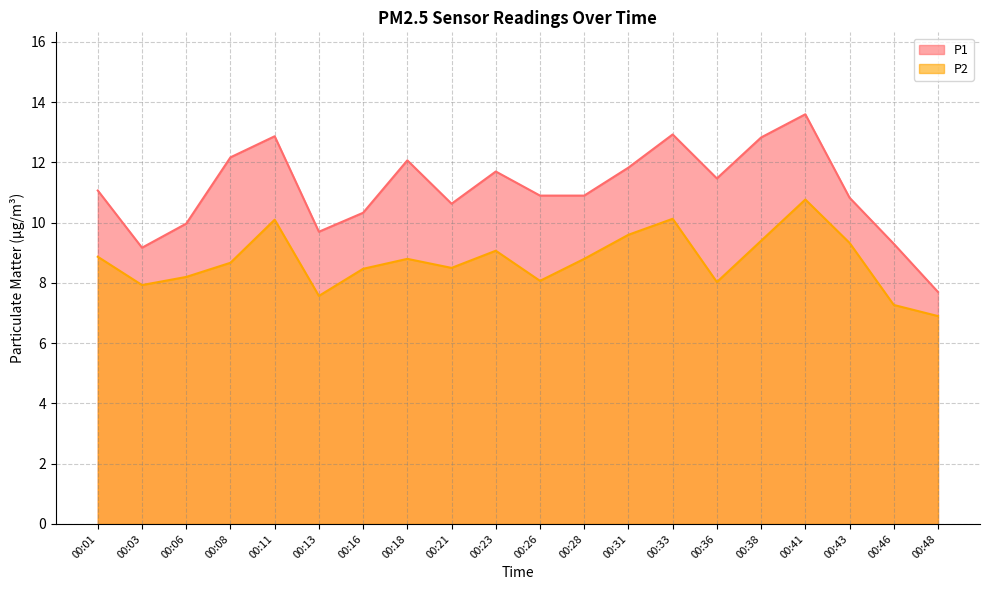

True or false: P2 and P1 intersect in this chart.

False